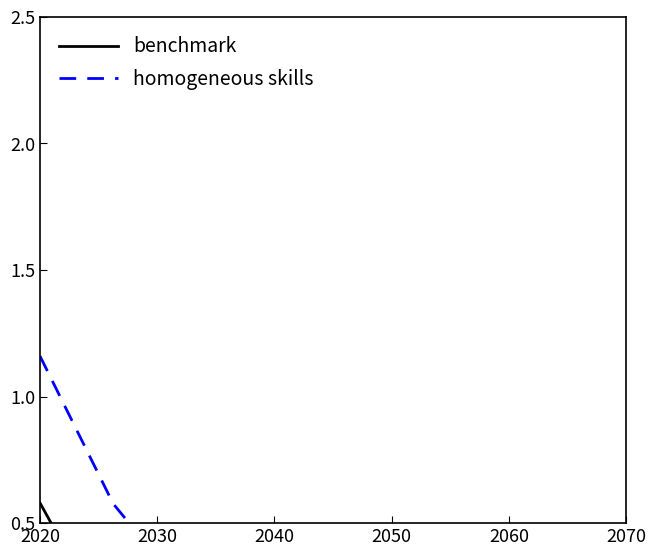

What is the value of the benchmark point at the 9th from the left?

0.3